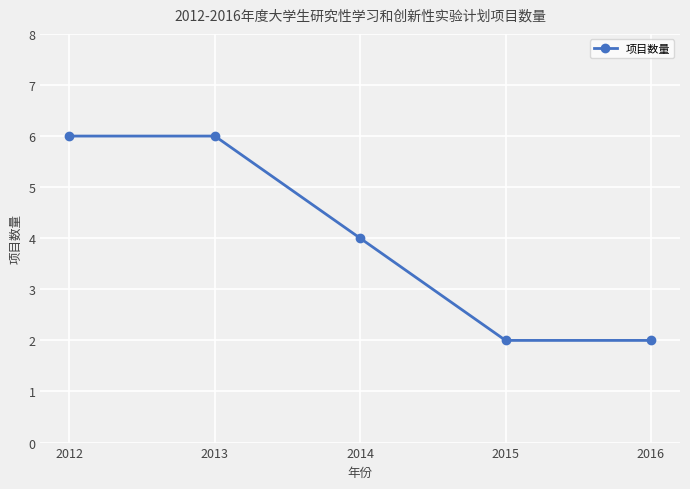

How many data points are less than 4?

2